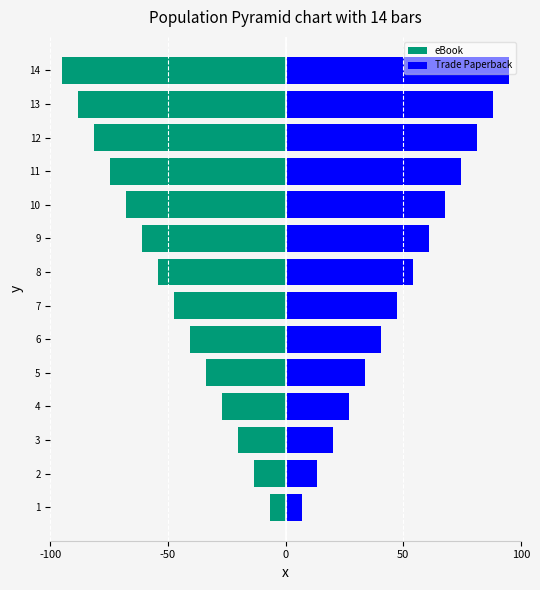

What is the highest value of the Trade Paperback series?

95.0